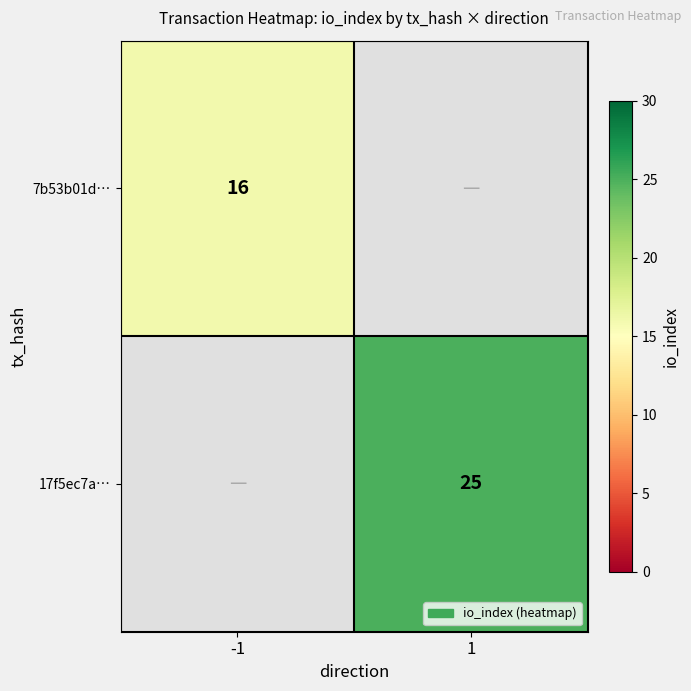

Is it true that 17f5ec7a… equals 41.0 at 1?

False